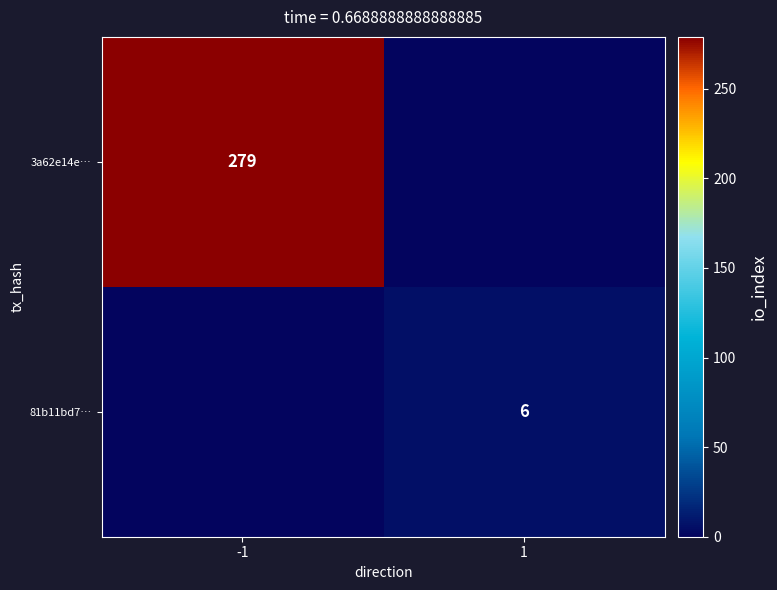

True or false: 3a62e14e… has a value of 413 at -1.

False